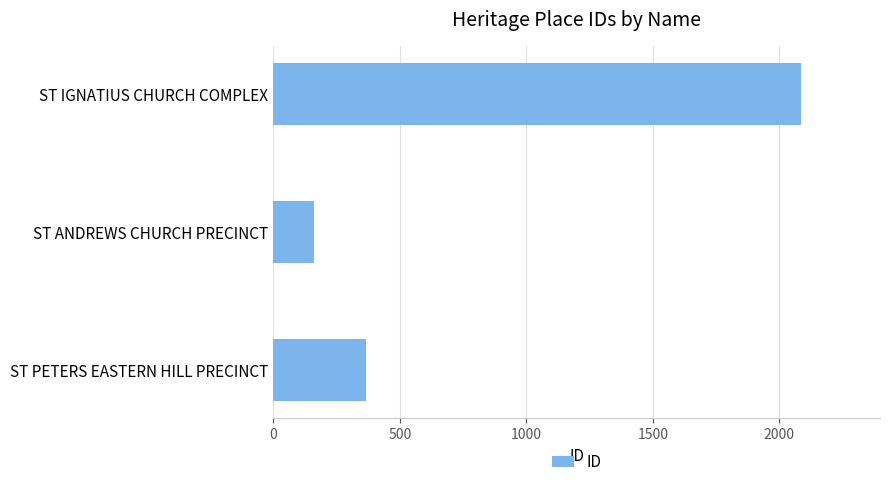

Which has a higher value, ST ANDREWS CHURCH PRECINCT or ST PETERS EASTERN HILL PRECINCT?

ST PETERS EASTERN HILL PRECINCT